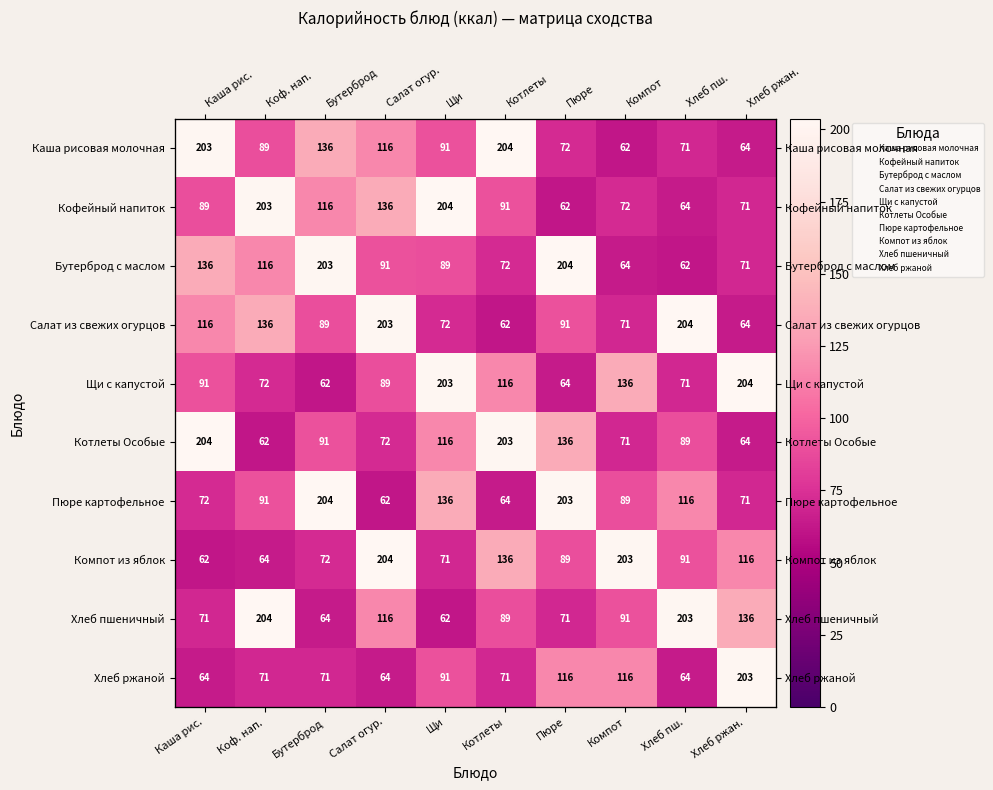

Which series has the largest total across all categories?

Каша рисовая молочная